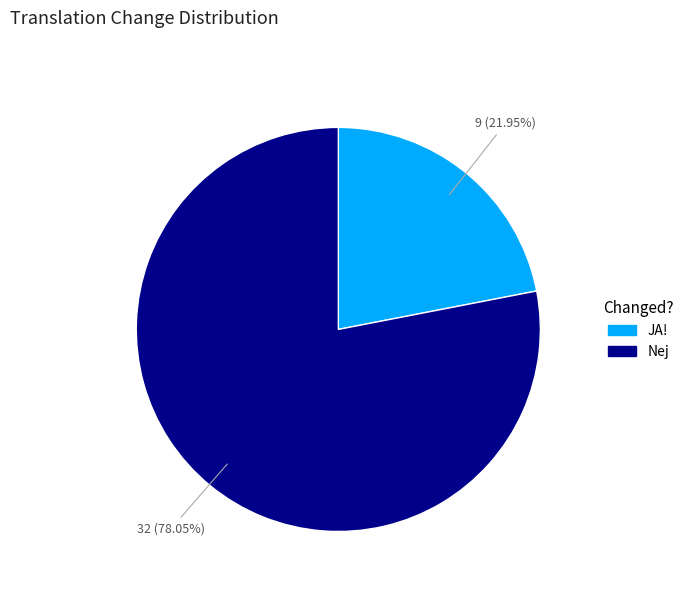

Between JA! and Nej, which is larger?

Nej